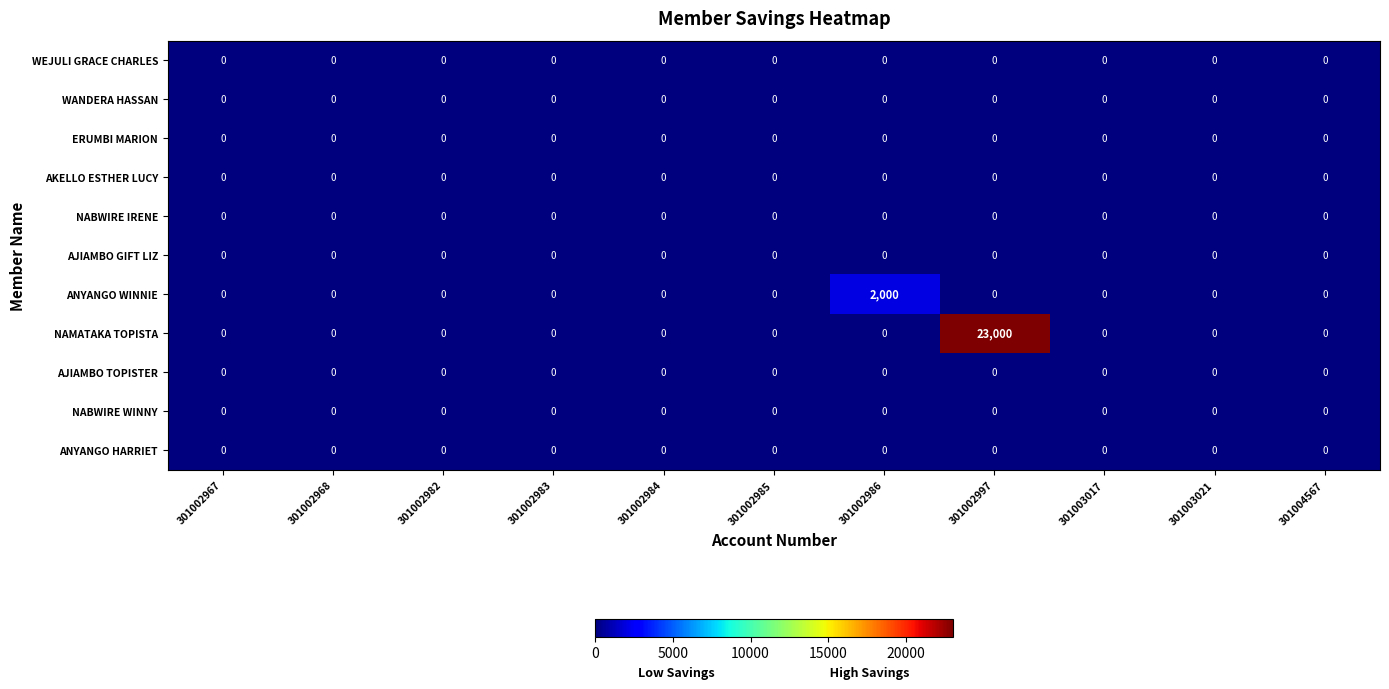

At which category does the chart reach its peak across all series?

301002997